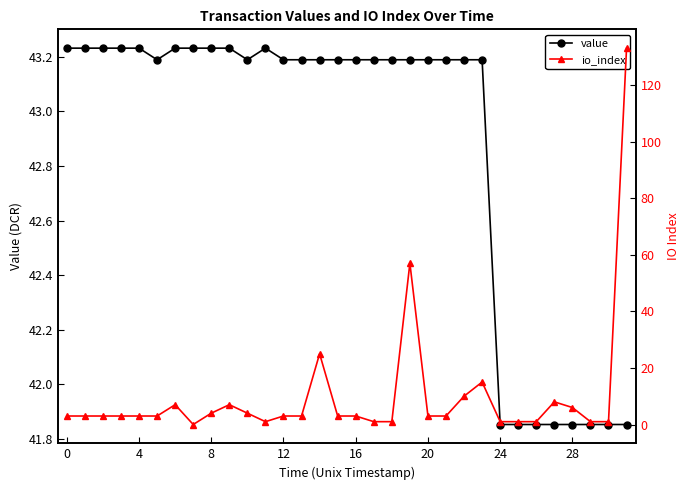

At which label does value first exceed 43?

0